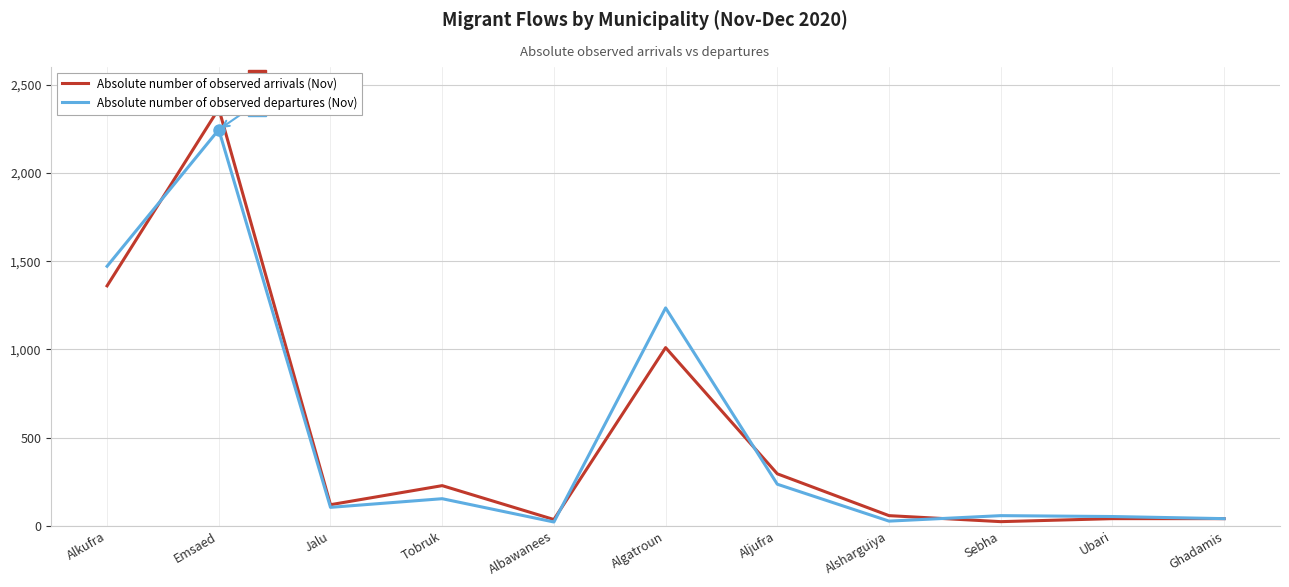

Which series changed the most between Algatroun and Aljufra?

Absolute number of observed departures (Nov)